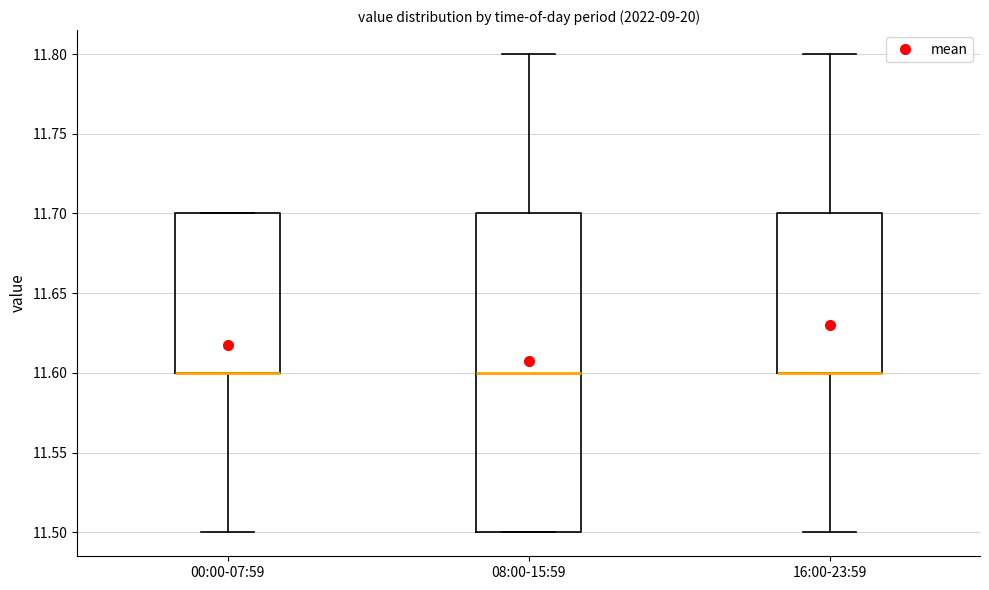

Which box is the tallest, from its lower edge to its upper edge?

08:00-15:59